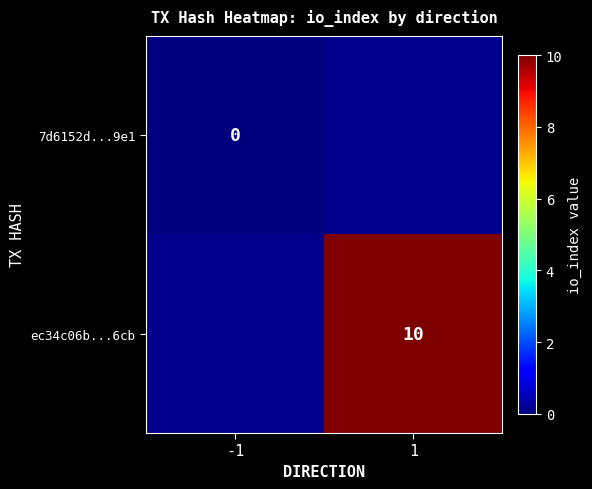

True or false: ec34c06b...6cb has a value of 14 at 1.

False